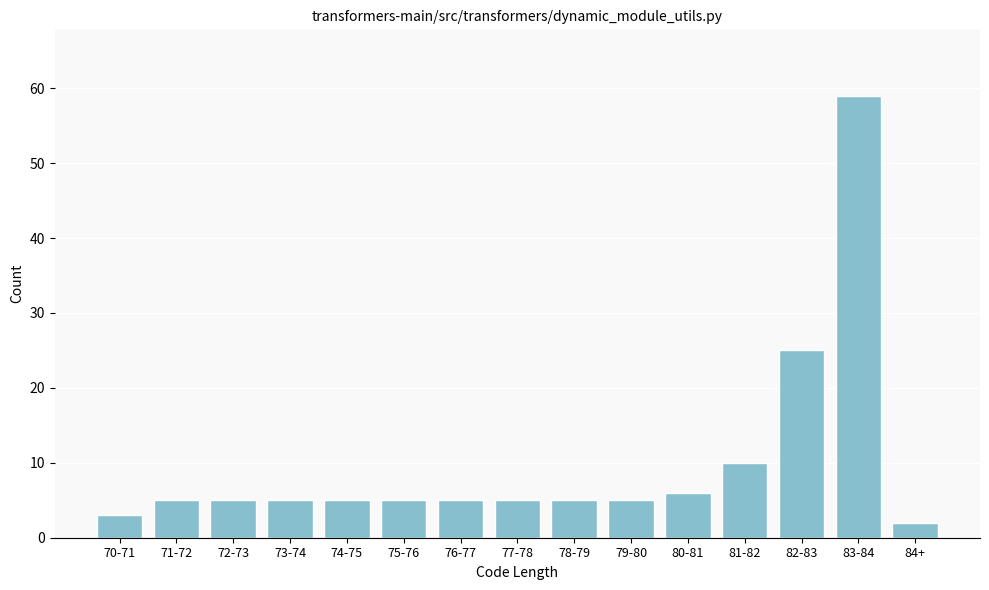

Reading left to right, list all the values displayed in this chart.

3	5	5	5	5	5	5	5	5	5	6	10	25	59	2